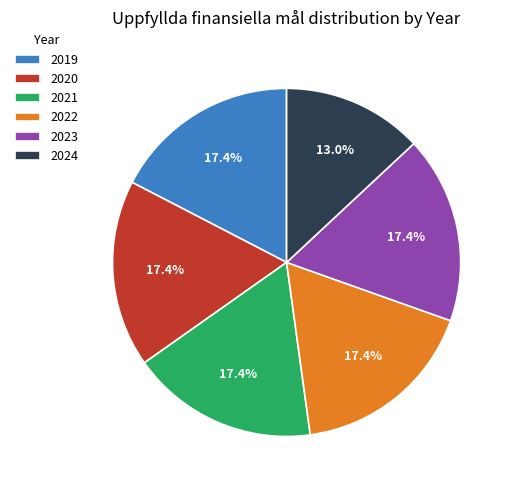

Does 2022 account for over 50% of the chart?

No